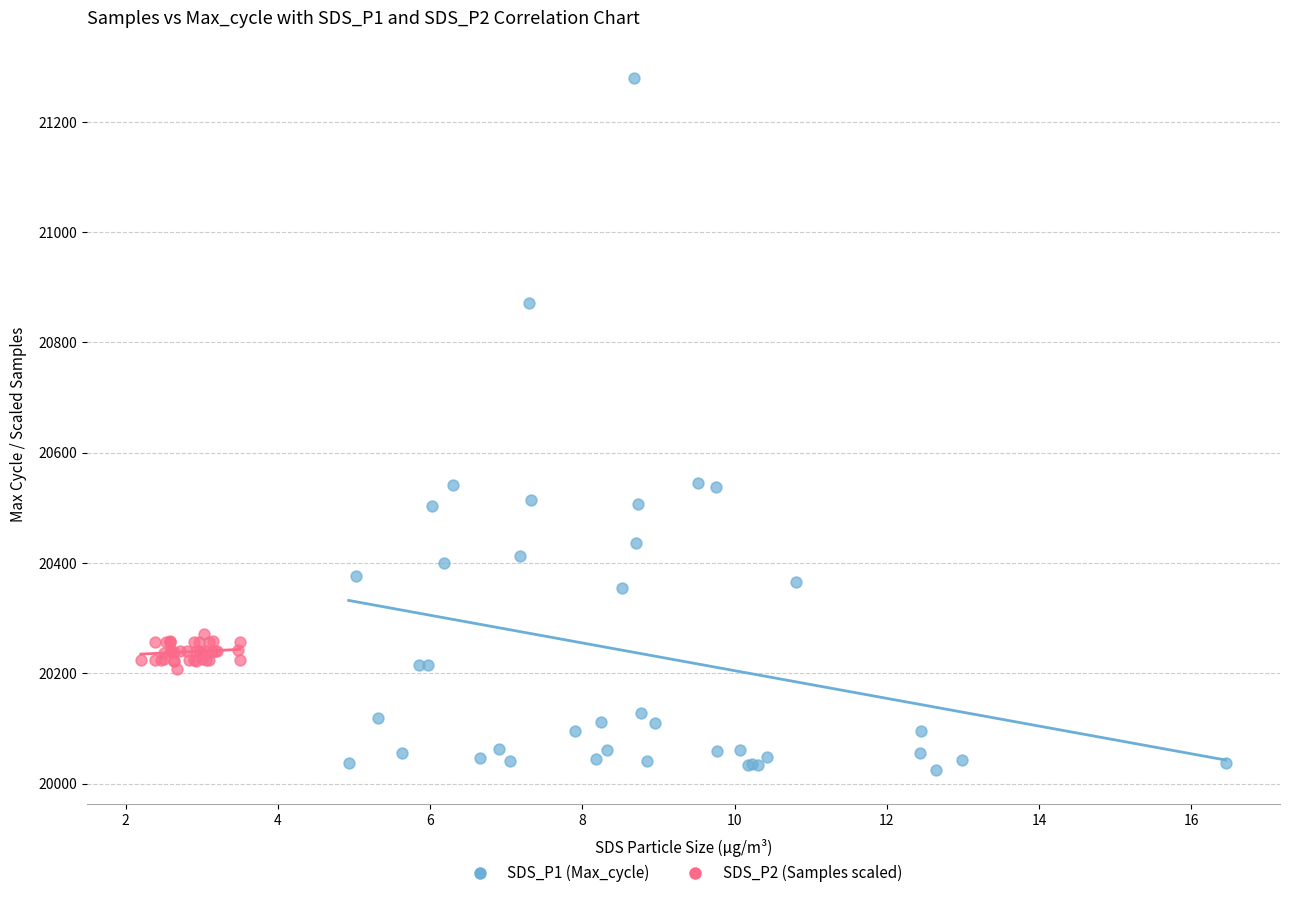

Which series has the widest spread of Y values?

SDS_P1 (Max_cycle)